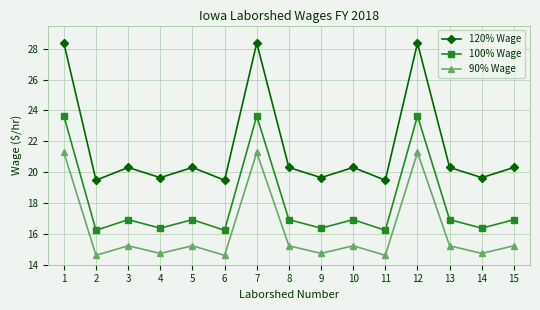

How many lines are shown in the chart?

3